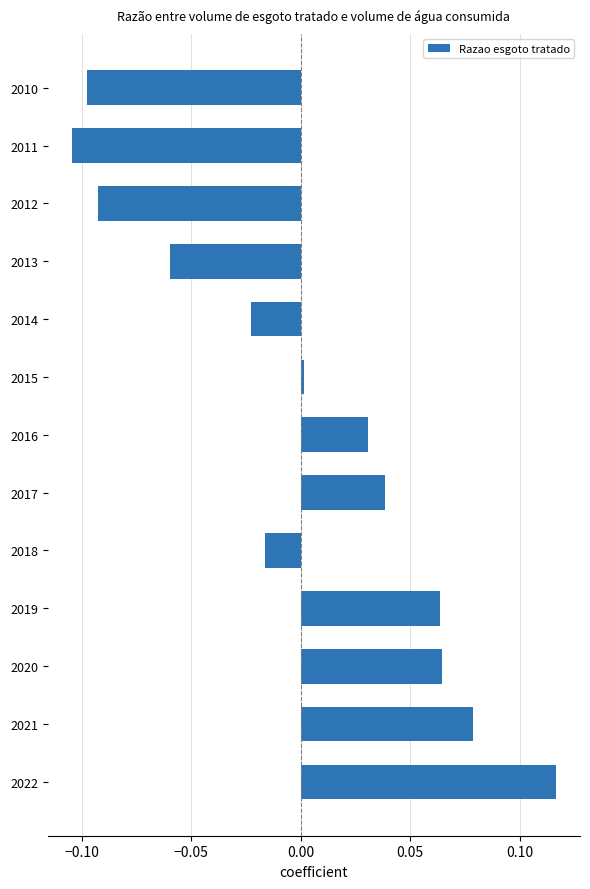

Is it true that the value at 2017 is 0.0?

True